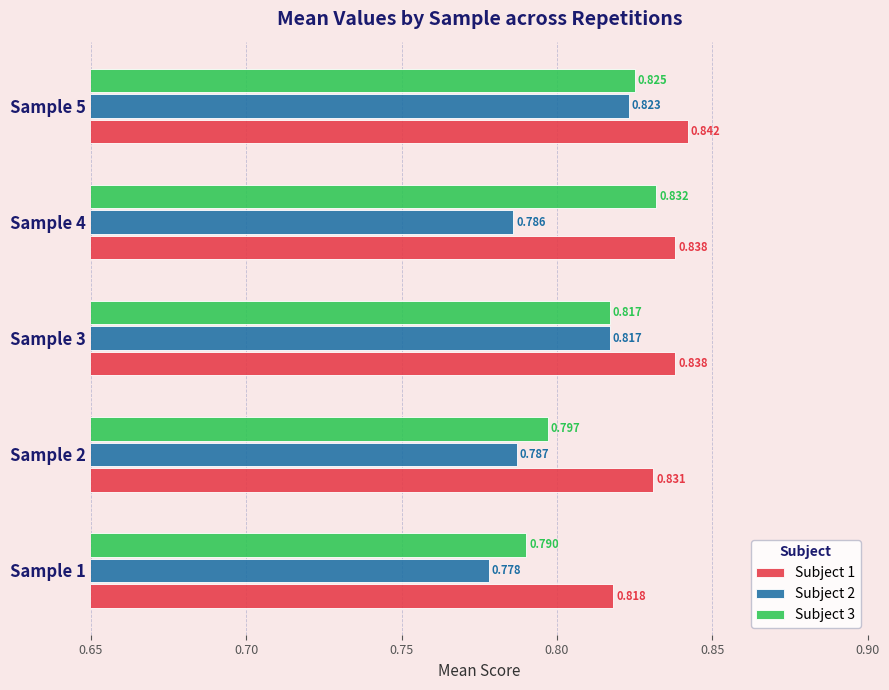

Is the value of Subject 1 at Sample 2 greater than the value of Subject 3 at Sample 4?

No